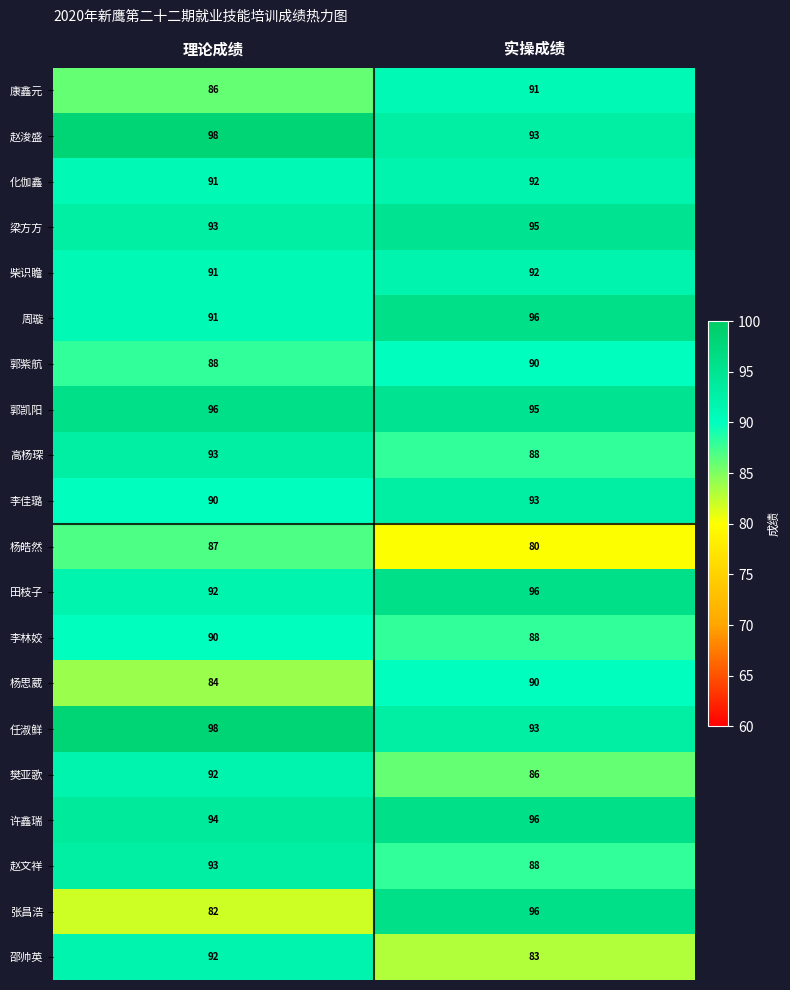

Which series has the widest spread of values?

张昌浩